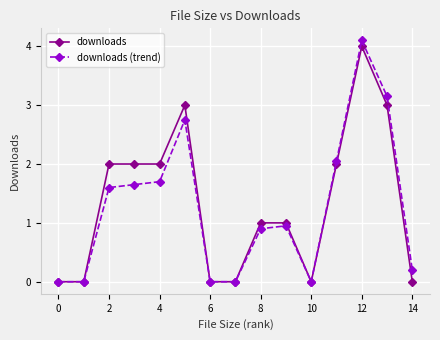

What is the value of the downloads point at the 14th from the left?

3.0